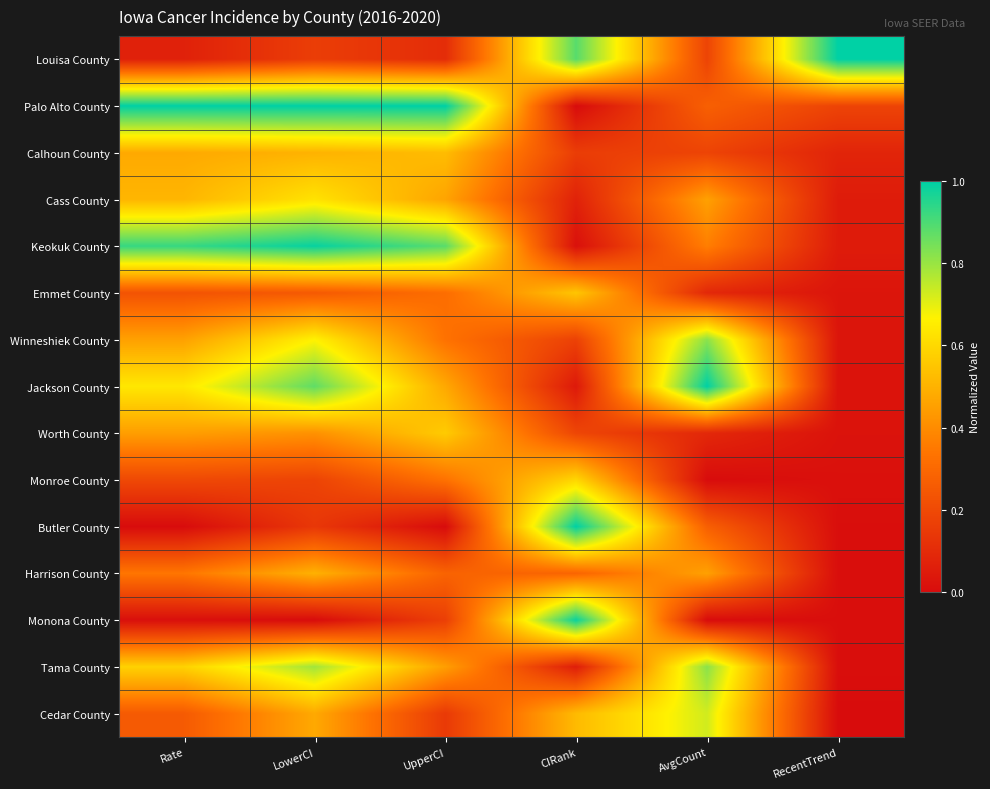

Which series changed the most between LowerCI and RecentTrend?

Keokuk County